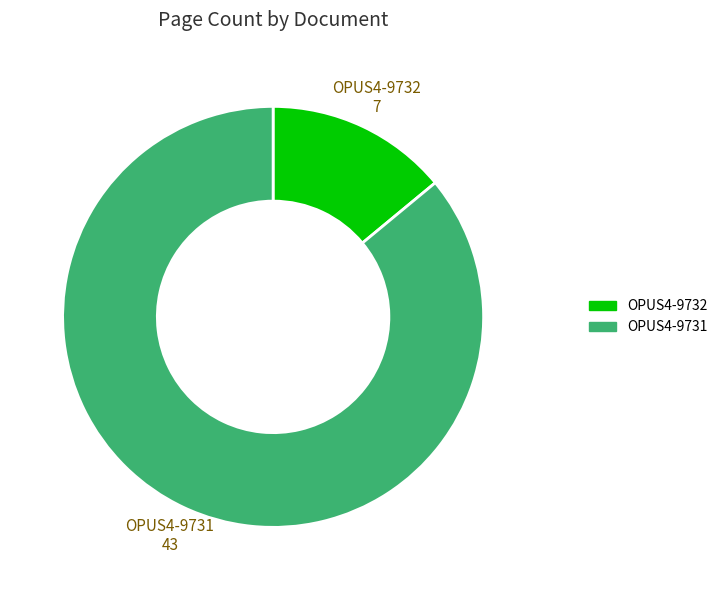

Rank the categories by value from lowest to highest.

OPUS4-9732, OPUS4-9731